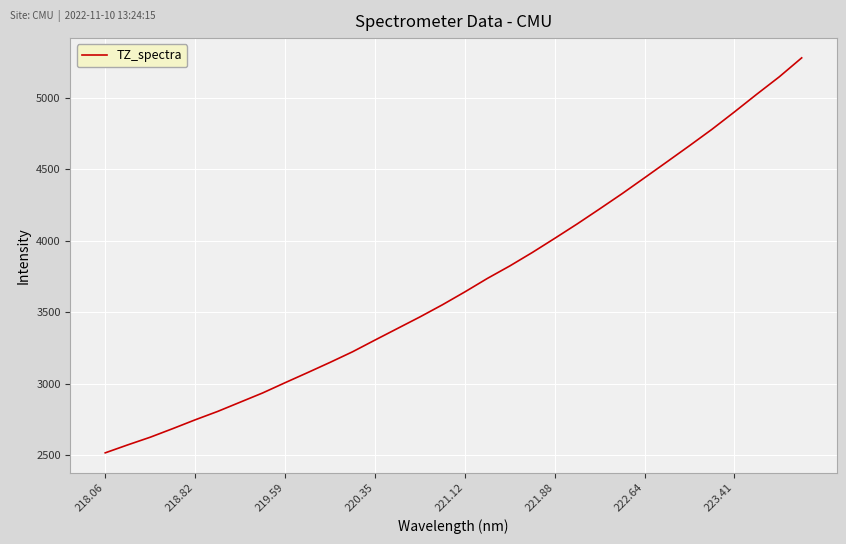

What is the minimum value shown in the chart?

2516.3